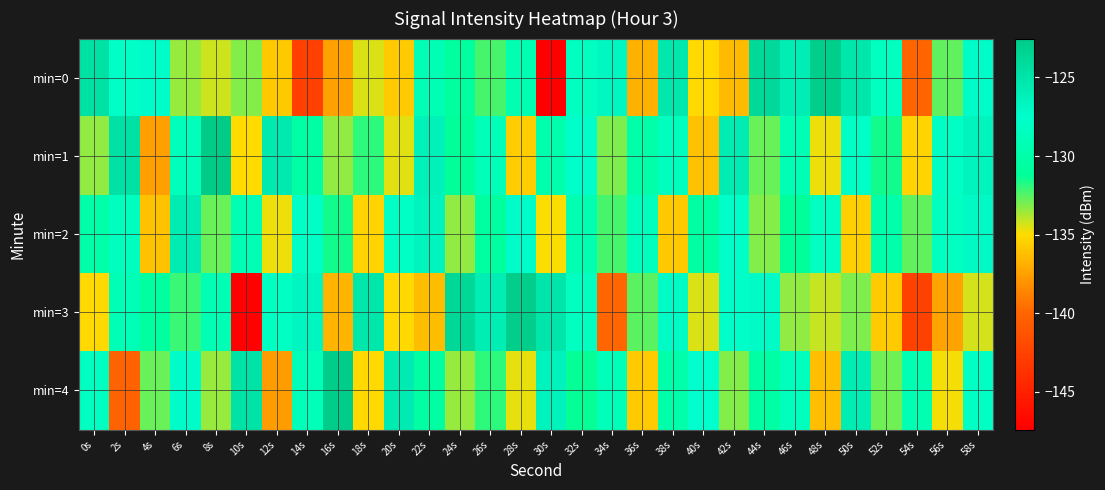

What is the spread (max minus min) of values at 58s?

7.8